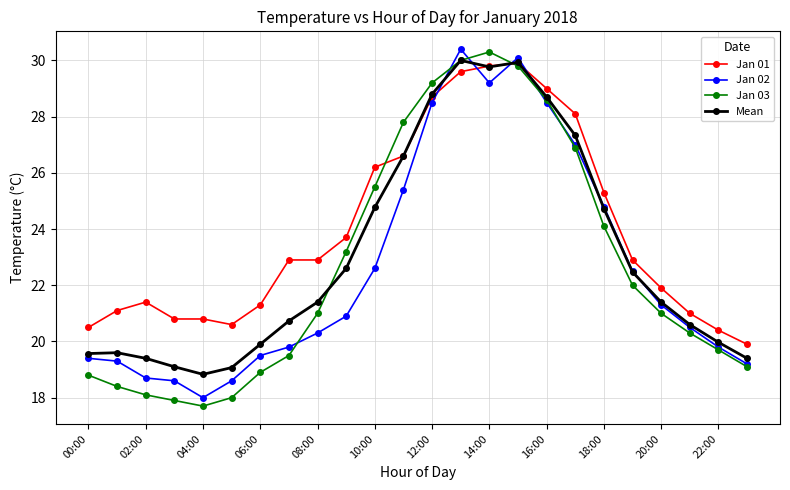

What is the value of the Jan 02 point at the 6th from the left?

18.6